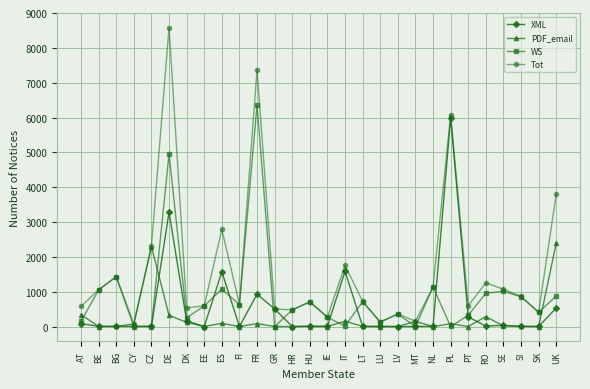

Does the chart display data point markers on the line(s)?

Yes